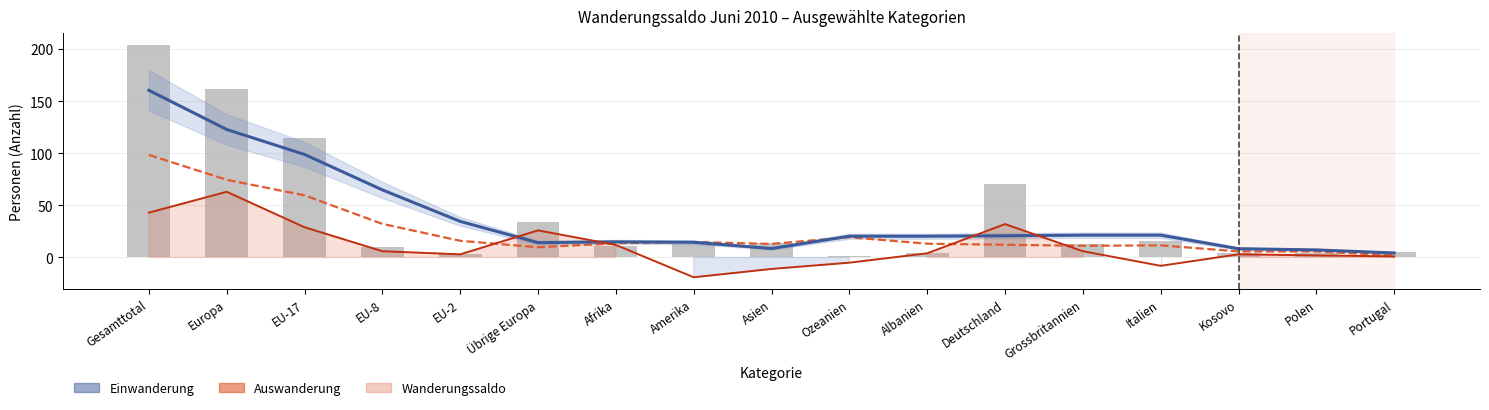

Reading left to right, extract all data points from this chart.

Einwanderung (geglättet): 160.3	122.8	98.8	64.8	34.6	14.2	15.0	14.6	8.6	20.4	20.4	20.8	21.4	21.4	8.4	7.2	4.3
Auswanderung (geglättet): 98.3	74.5	59.6	32.2	16.0	9.8	13.6	14.8	13.0	19.4	13.2	12.2	11.2	11.6	5.8	5.8	2.0
Wanderungssaldo: 43.0	63.0	29.0	6.0	3.0	26.0	12.0	-19.0	-11.0	-5.0	4.0	32.0	6.0	-8.0	3.0	2.0	1.0
Total Einwanderung: 204.0	162.0	115.0	10.0	3.0	34.0	11.0	13.0	14.0	1.0	4.0	70.0	13.0	16.0	4.0	4.0	5.0